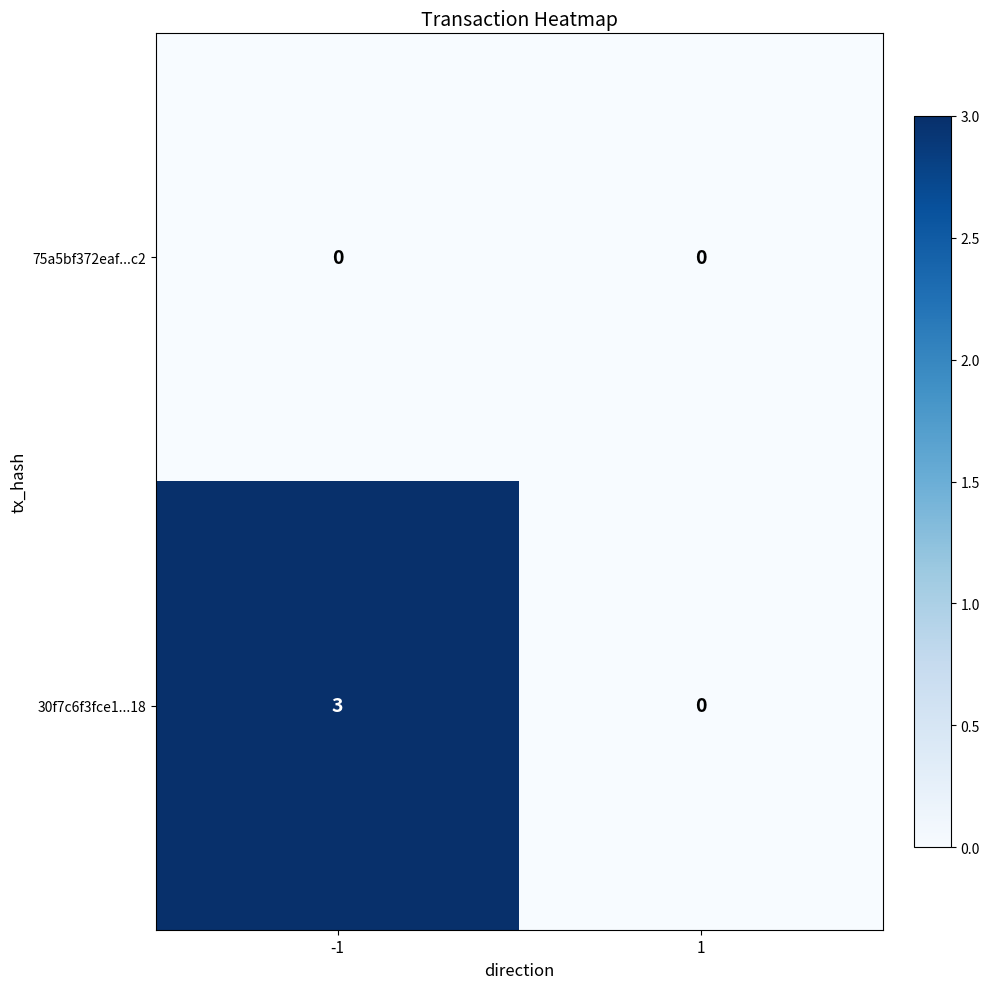

Rank the series at -1 from lowest to highest value.

75a5bf372eaf...c2, 30f7c6f3fce1...18